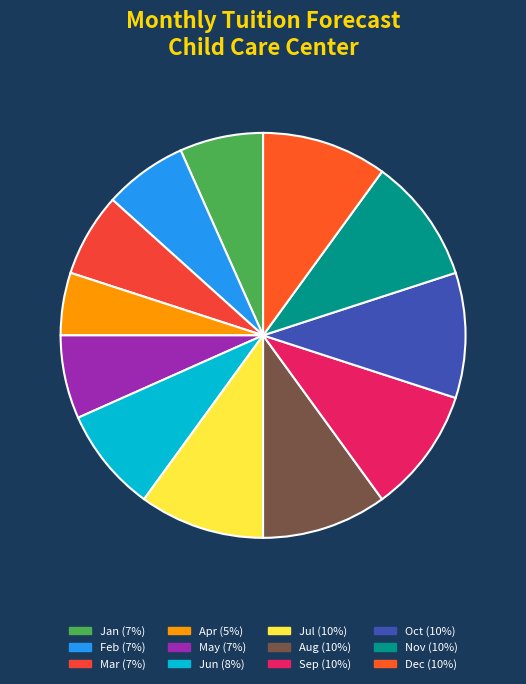

The Sep slice represents 10% of the pie. True or false?

True